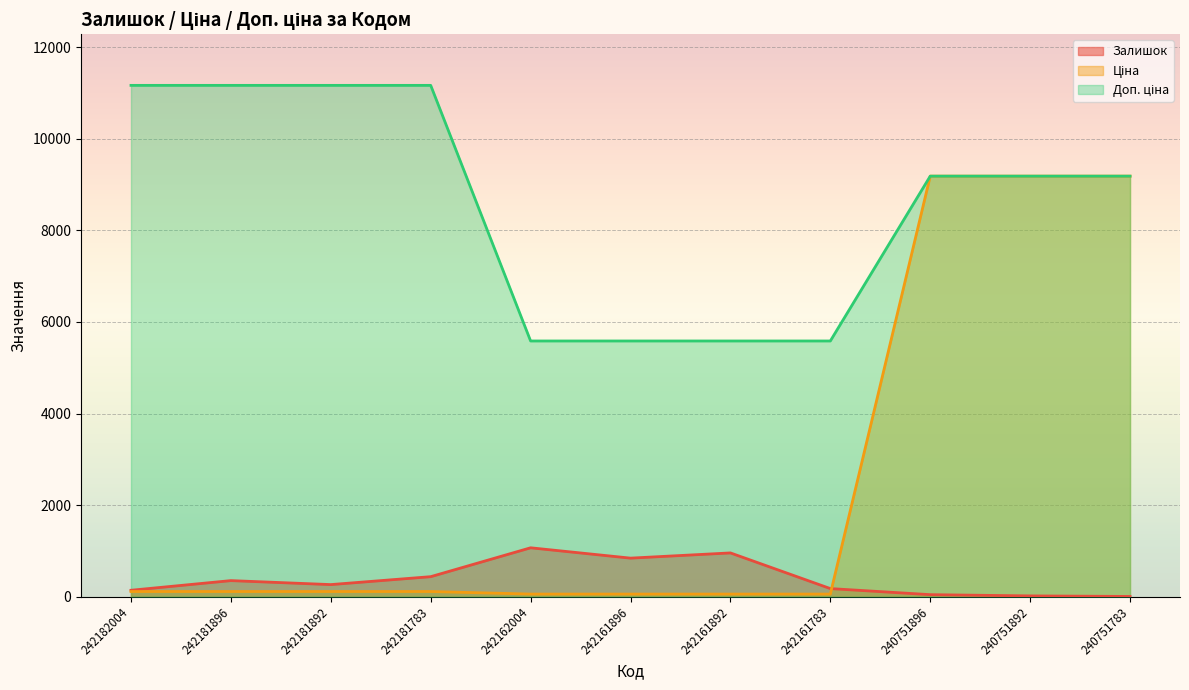

Reading left to right, what are all the values shown in this chart?

Залишок: 242182004=139.0	242181896=350.0	242181892=263.0	242181783=436.0	242162004=1067.0	242161896=841.0	242161892=955.0	242161783=176.0	240751896=43.0	240751892=16.0	240751783=4.0
Ціна: 242182004=111.7	242181896=111.7	242181892=111.7	242181783=111.7	242162004=55.9	242161896=55.9	242161892=55.9	242161783=55.9	240751896=9185.9	240751892=9185.9	240751783=9185.9
Доп. ціна: 242182004=11169.0	242181896=11169.0	242181892=11169.0	242181783=11169.0	242162004=5585.0	242161896=5585.0	242161892=5585.0	242161783=5585.0	240751896=9185.9	240751892=9185.9	240751783=9185.9